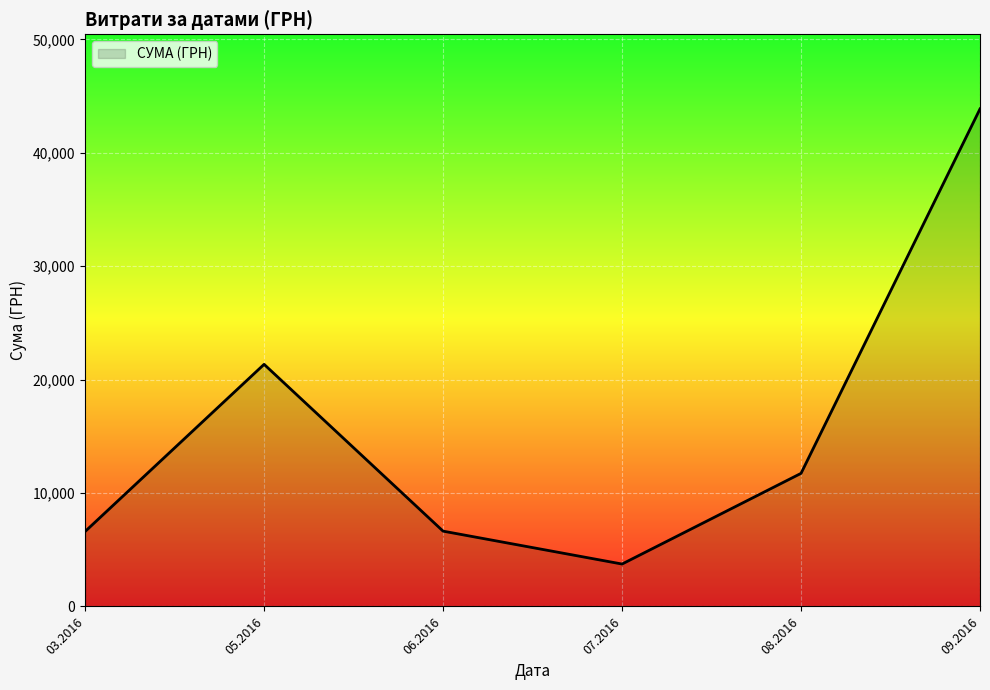

What is the maximum value shown in the chart?

43871.9